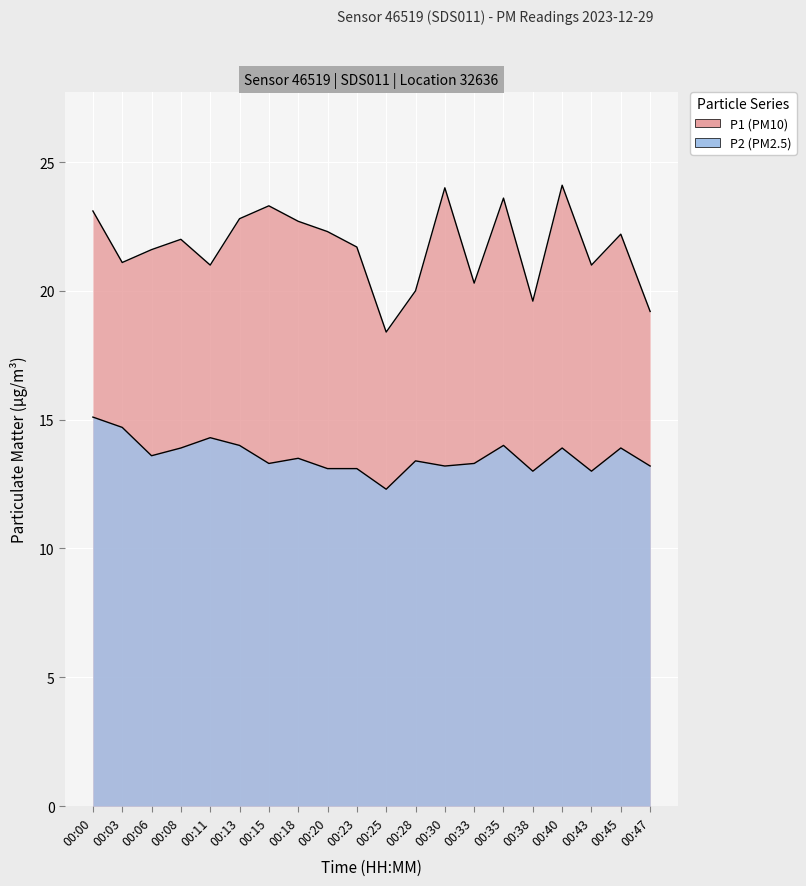

What is the value of the P1 point at the 11th from the left?

18.4